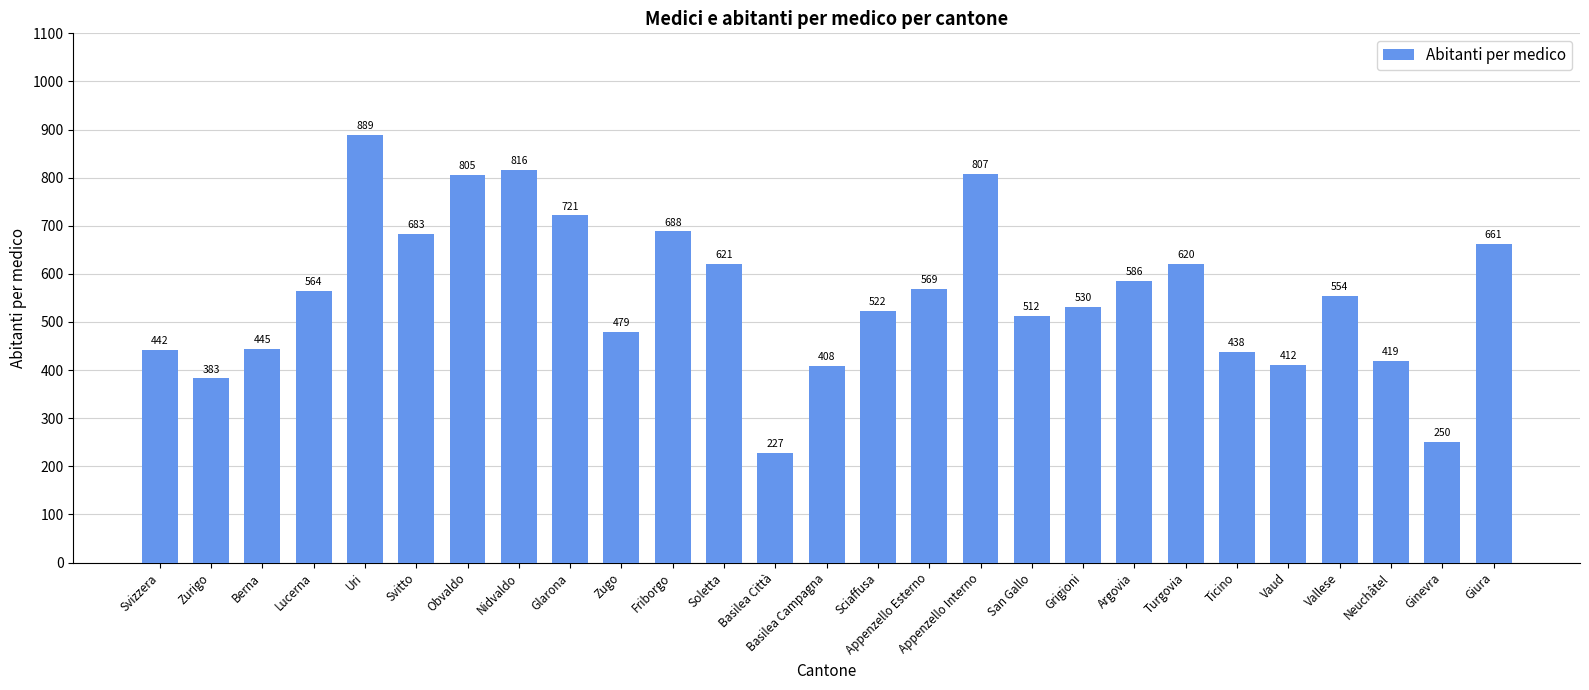

Is it true that the value at Svizzera is 757.8?

False